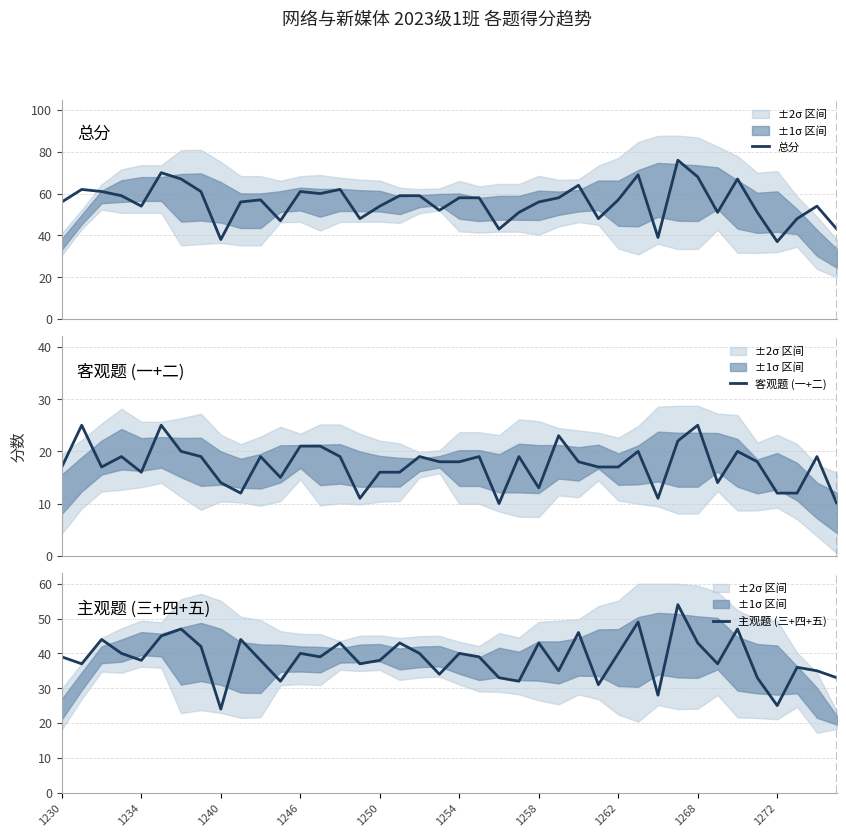

Is it true that 主观题 (三+四+五) equals 21 at 1268?

False